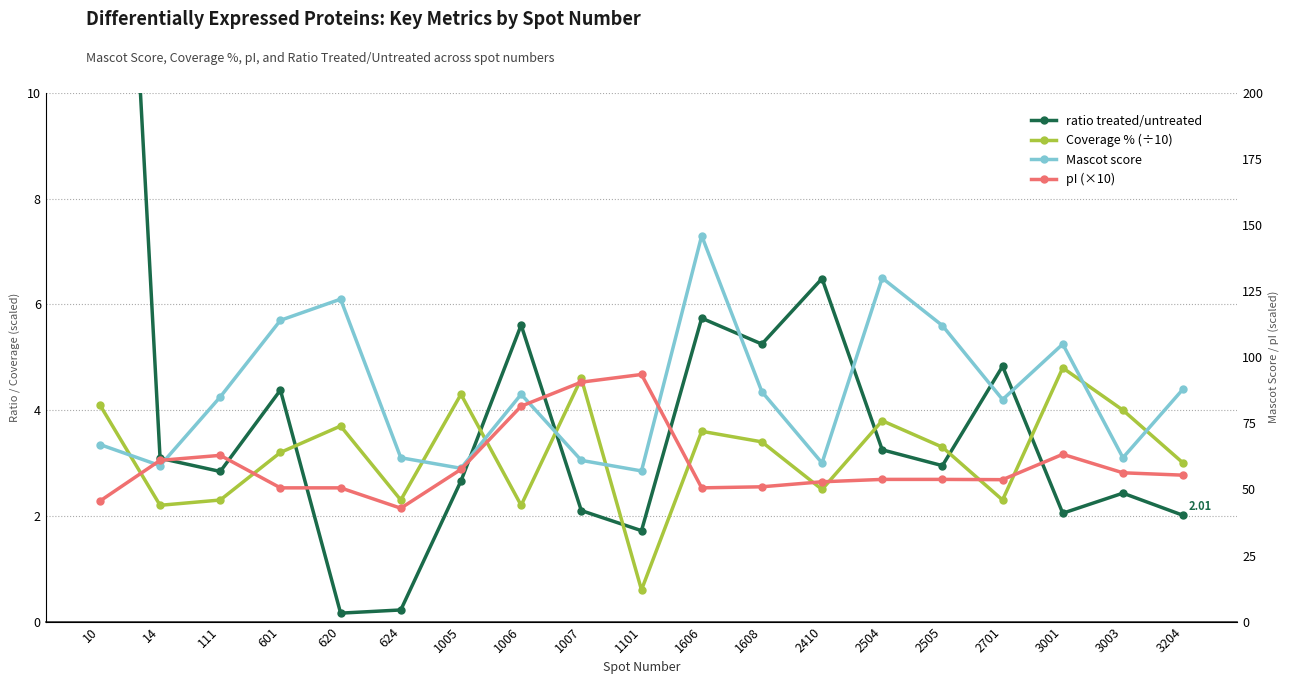

What is the spread (max minus min) of values at 3001?

103.0